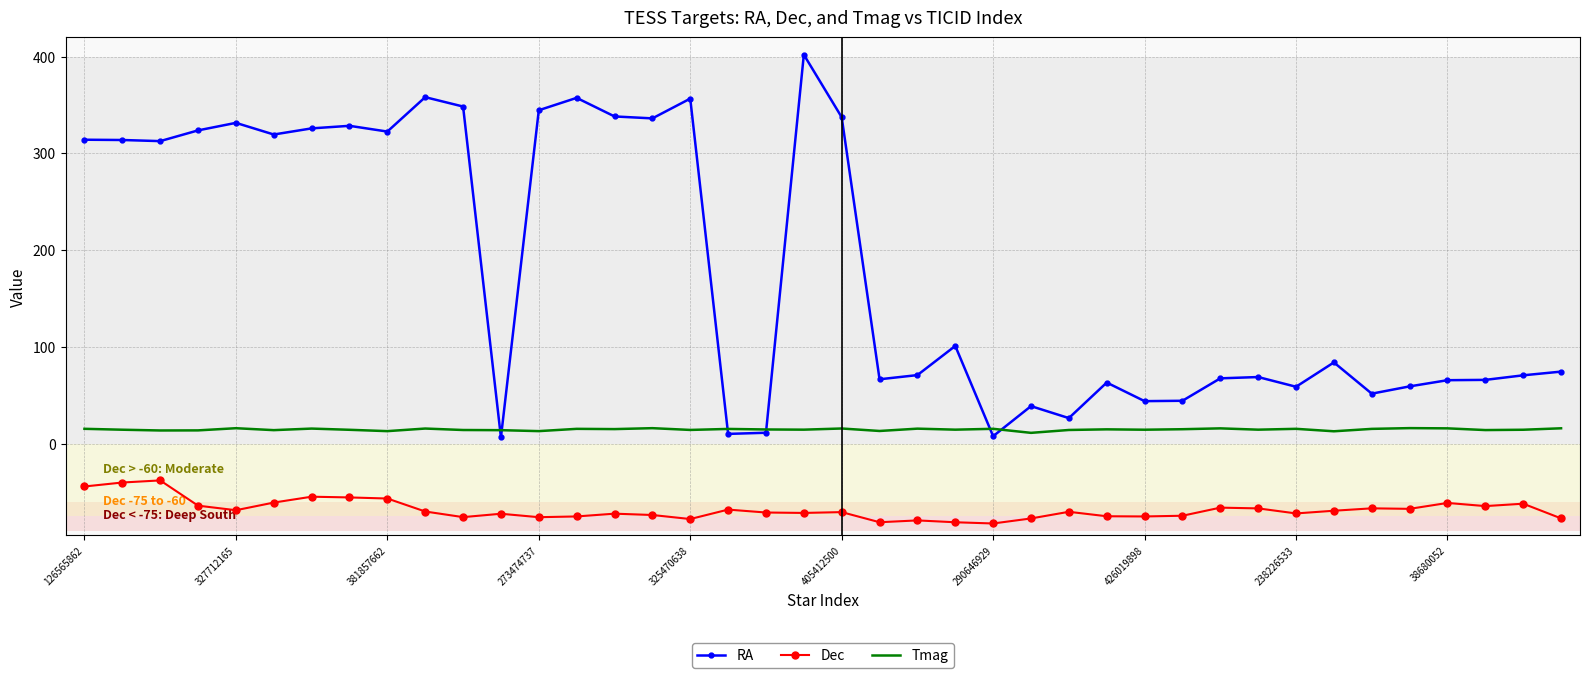

List the series in order of their peak value, lowest first.

Dec, Tmag, RA